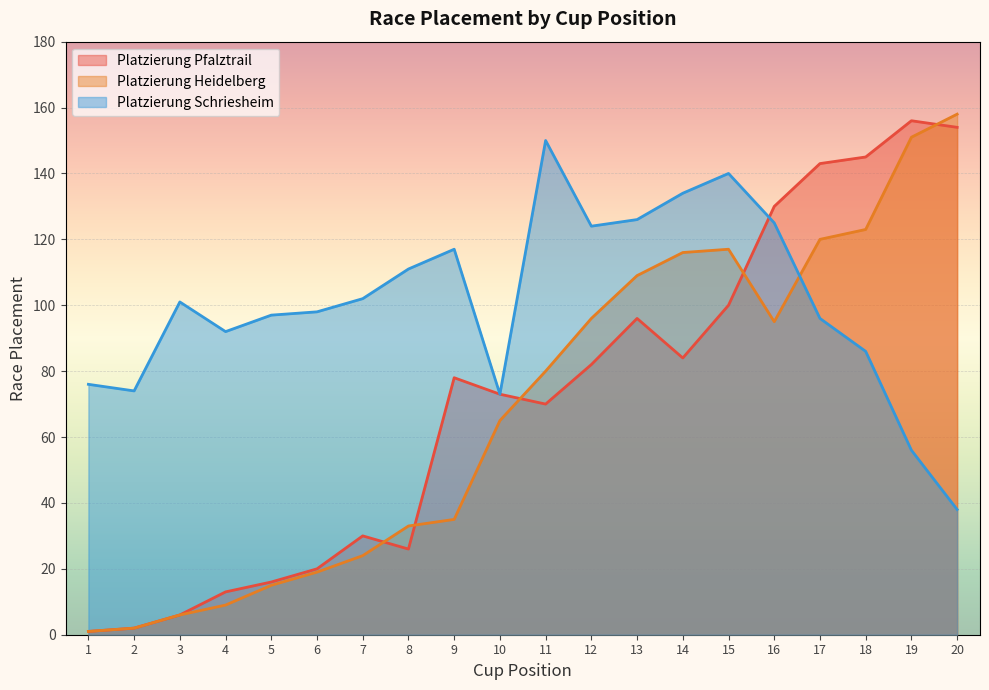

The value of Platzierung Heidelberg at 5 is 21. True or false?

False